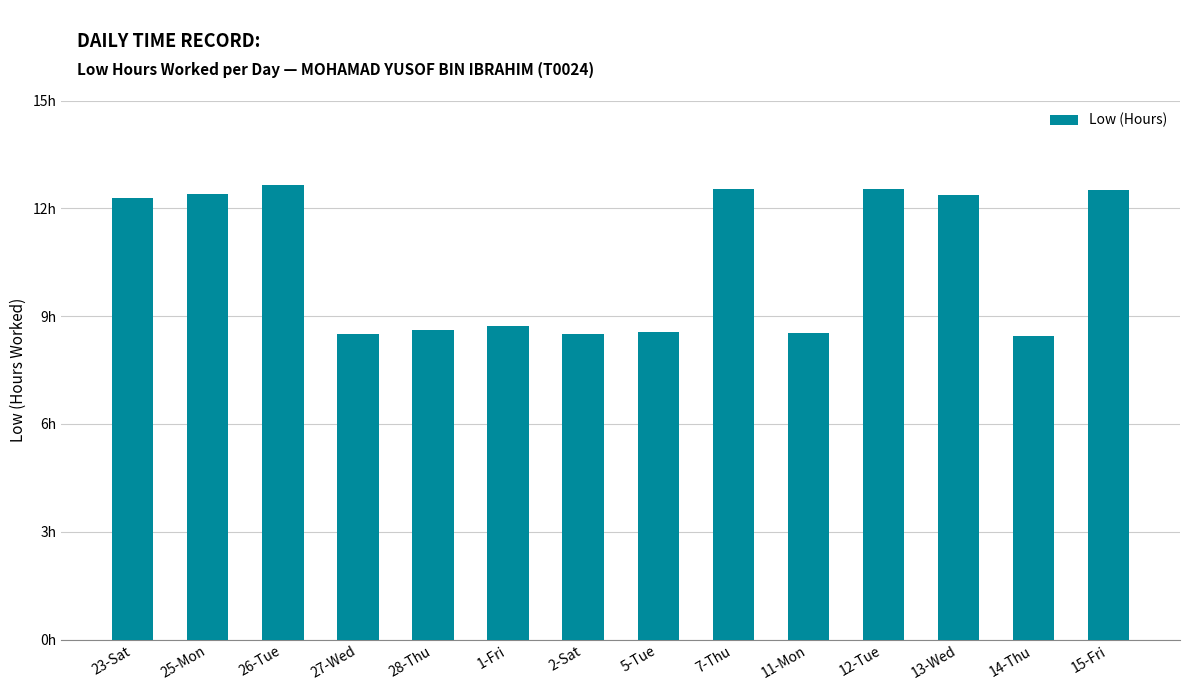

Which has a higher value, 23-Sat or 5-Tue?

23-Sat